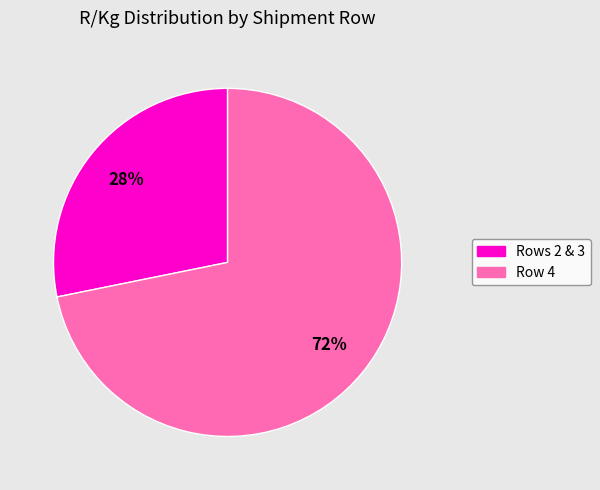

To the nearest percent, what is the average slice percentage?

50%